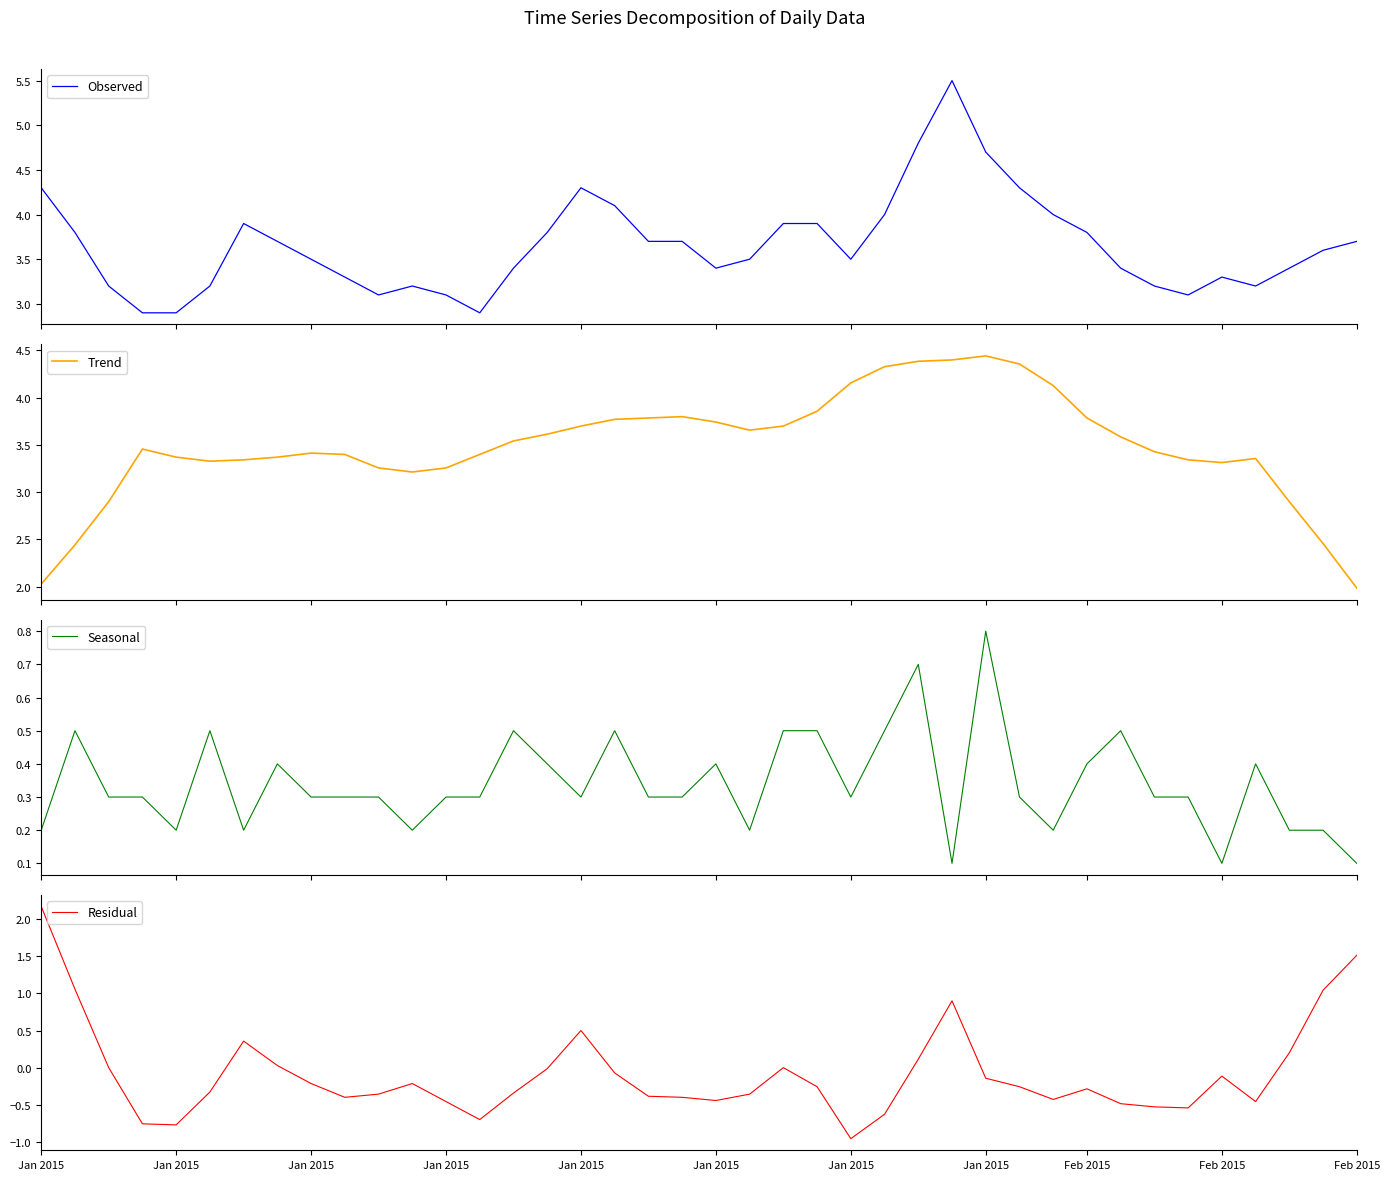

True or false: Trend and Seasonal intersect in this chart.

False